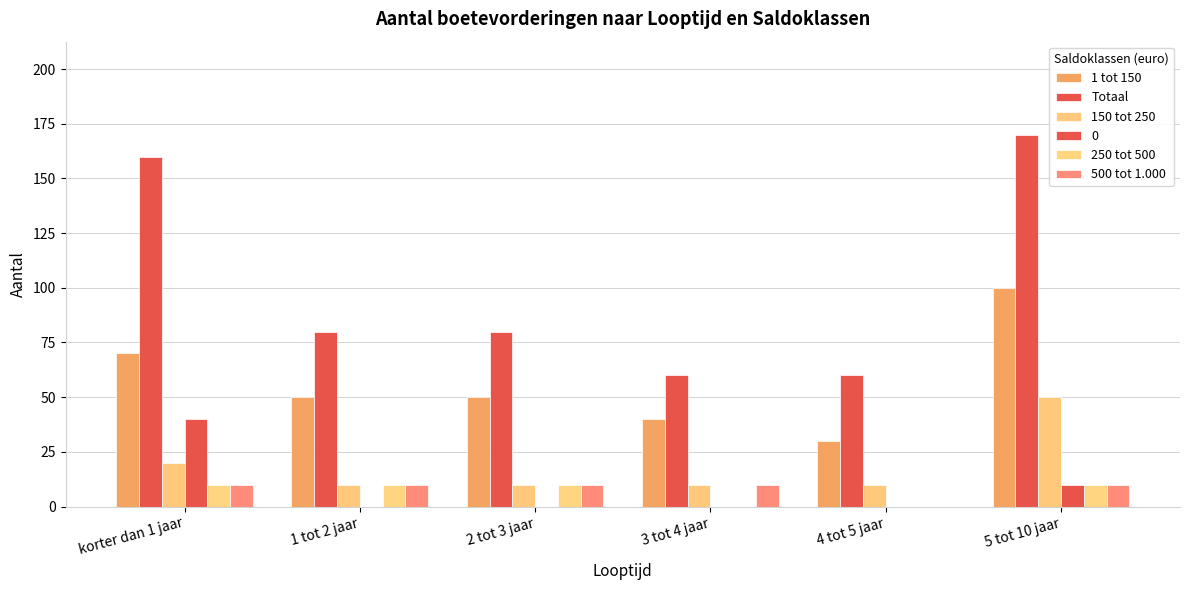

How many categories are shown in the chart?

6